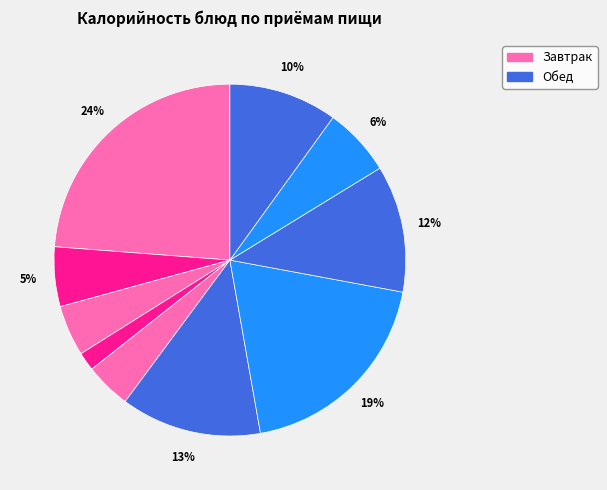

Which slice is the largest?

Пудинг творожный